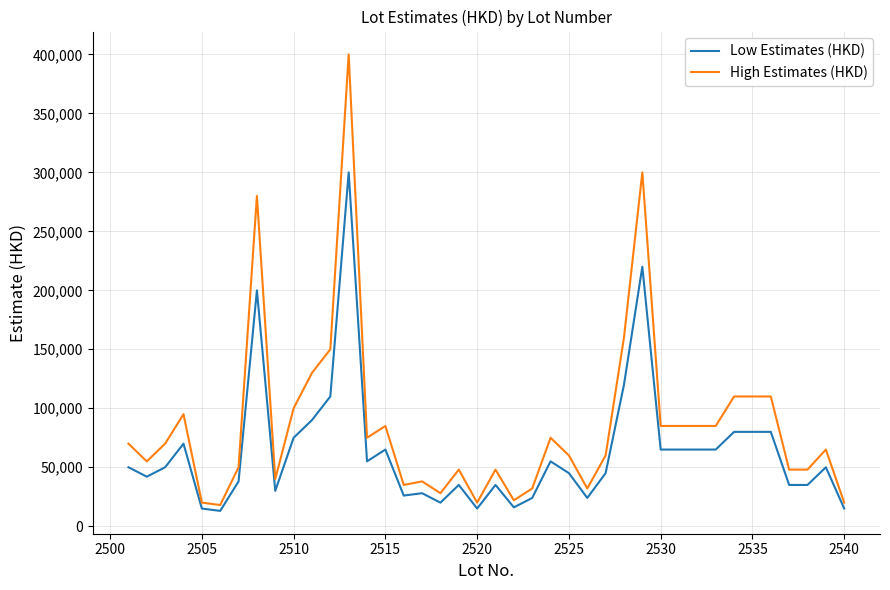

True or false: High Estimates (HKD) and Low Estimates (HKD) cross at least once.

False